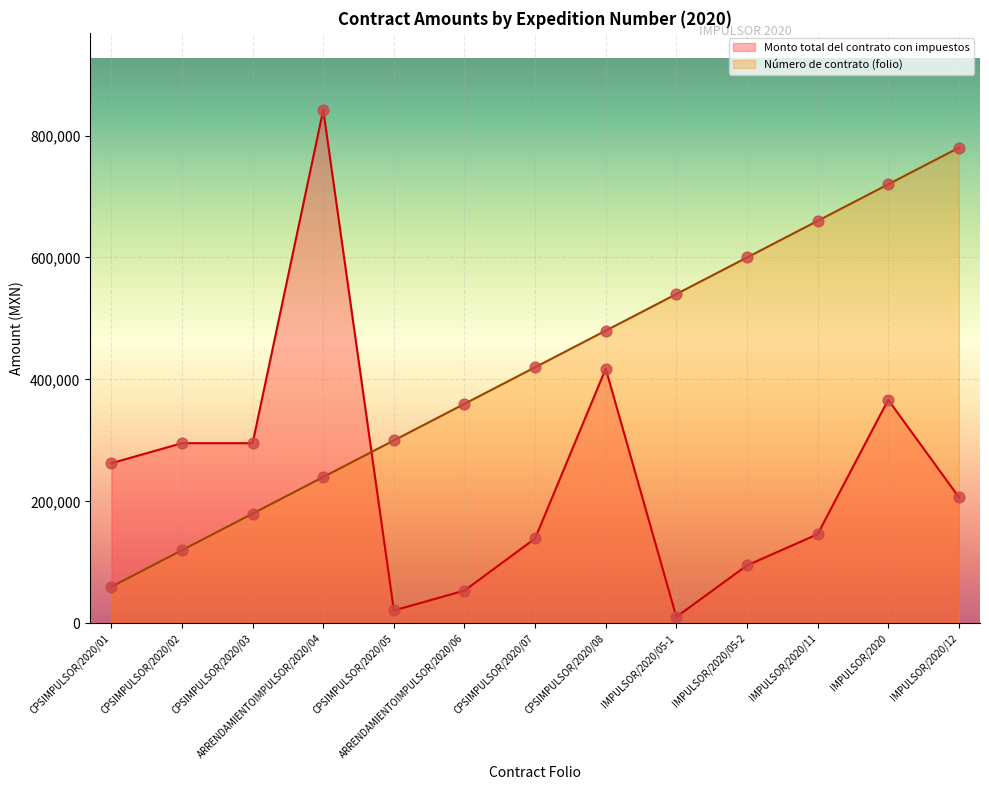

Which series has the largest total across all categories?

Número de contrato (folio)